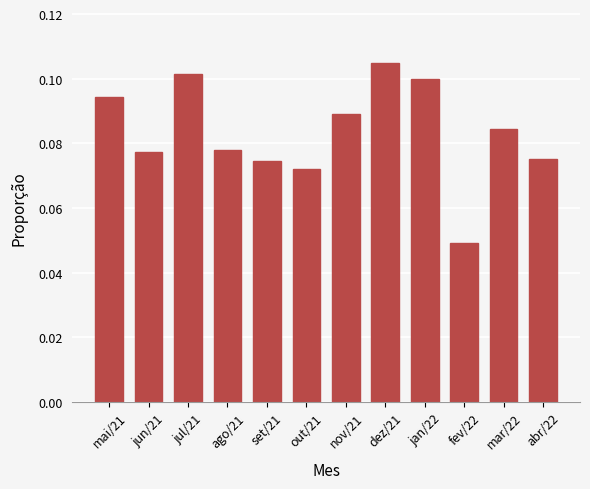

Between abr/22 and jul/21, which is larger?

jul/21